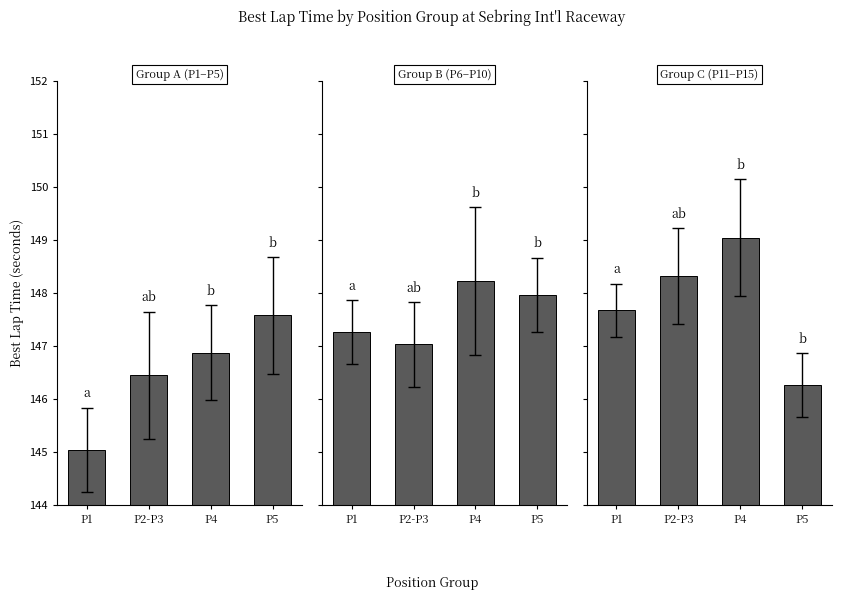

Read the Group C (P11–P15) value at P5.

146.3